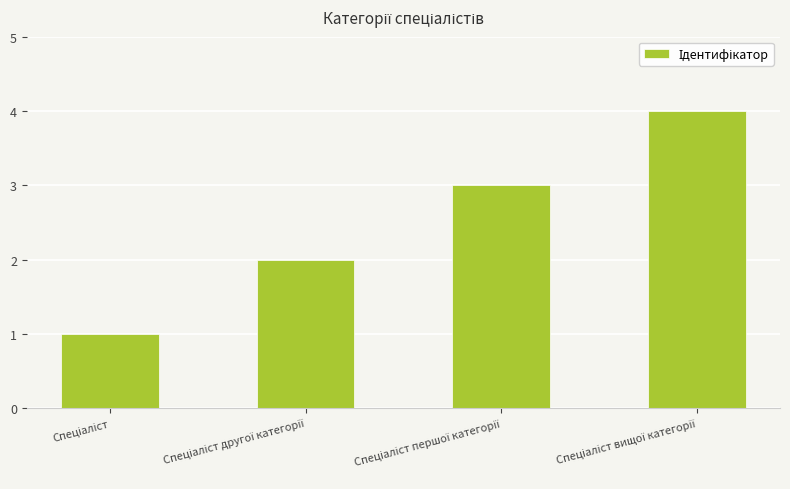

What is the maximum value shown in the chart?

4